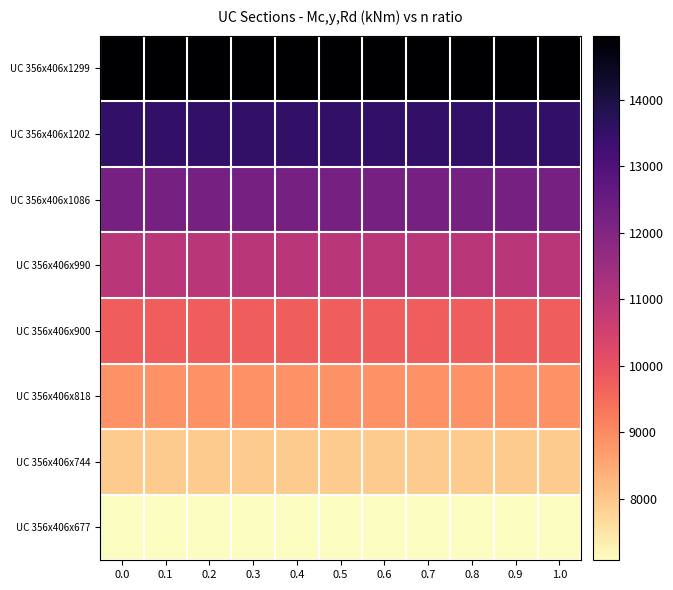

How many data points does each series have?

11